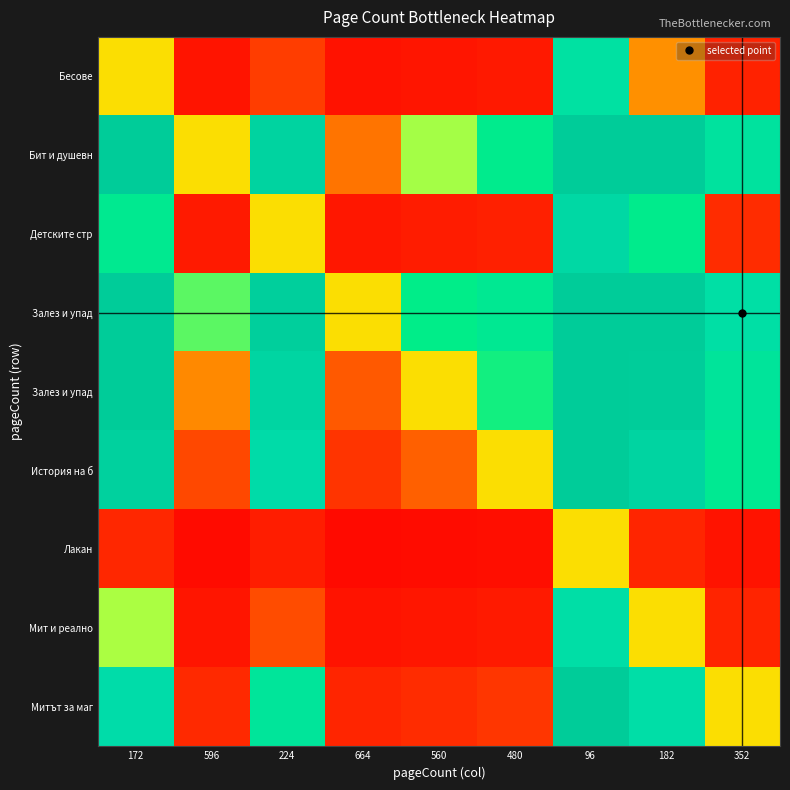

At which category does the chart reach its minimum across all series?

664